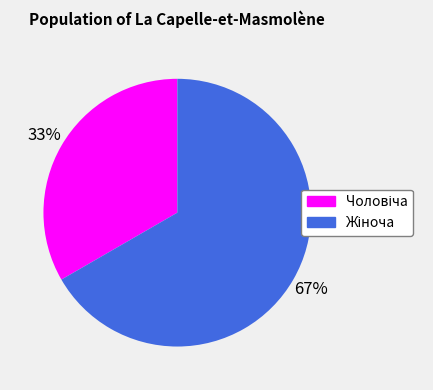

To the nearest percent, what is the average slice percentage?

50%